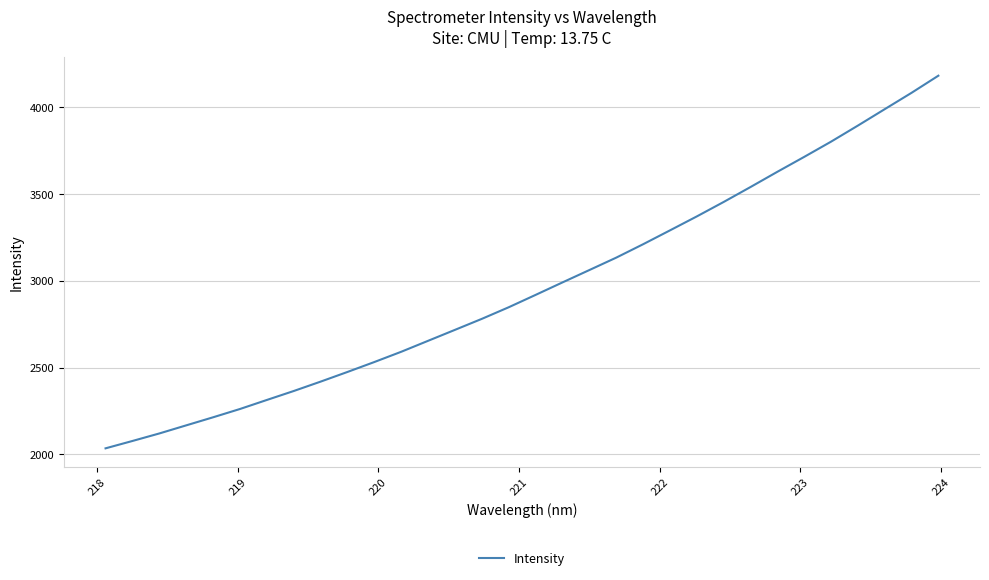

What is the minimum value shown in the chart?

2034.7